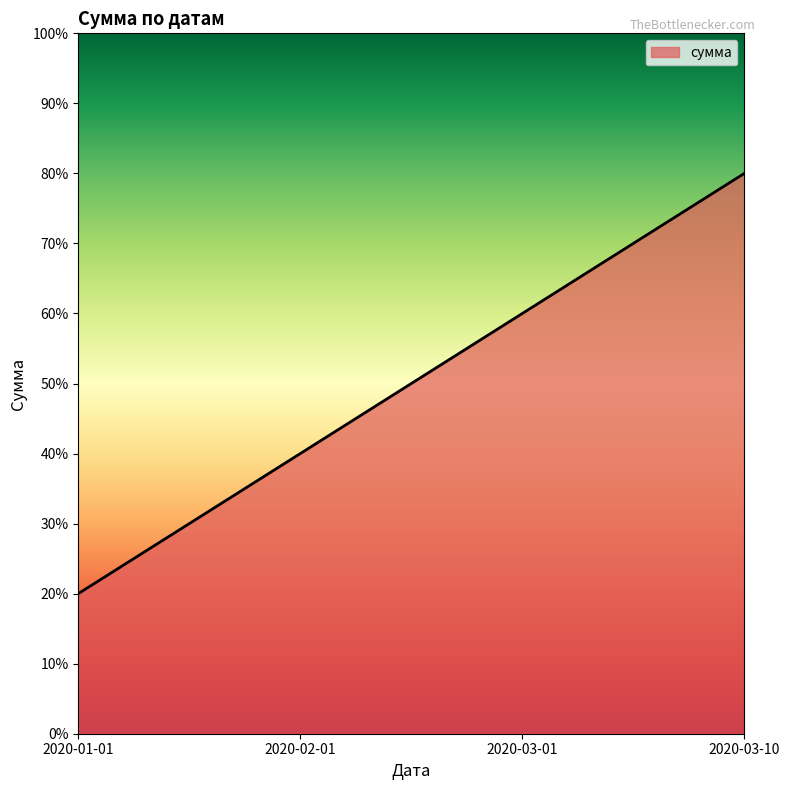

Rank the categories by value from highest to lowest.

2020-03-10, 2020-03-01, 2020-02-01, 2020-01-01